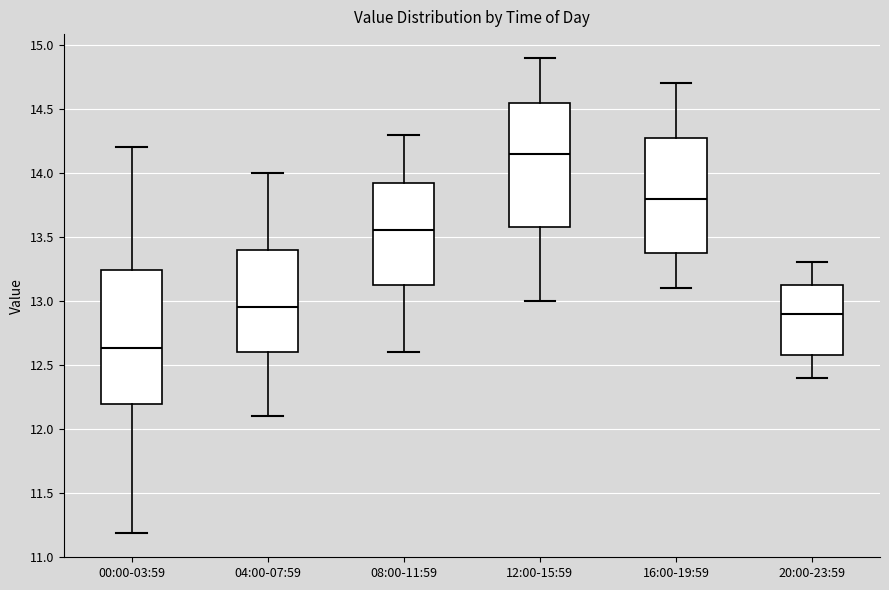

Reading left to right, transcribe this box plot: for each box, give where its median line is, the range the box spans, and where its two whiskers end, as read against the y-axis. The values are not printed on the chart, so give them approximately, as read against the axis.

00:00-03:59: median 12.65, box 12.20 to 13.25, whiskers 11.20 to 14.20
04:00-07:59: median 12.95, box 12.60 to 13.40, whiskers 12.10 to 14.00
08:00-11:59: median 13.55, box 13.15 to 13.95, whiskers 12.60 to 14.30
12:00-15:59: median 14.15, box 13.60 to 14.55, whiskers 13.00 to 14.90
16:00-19:59: median 13.80, box 13.40 to 14.30, whiskers 13.10 to 14.70
20:00-23:59: median 12.90, box 12.60 to 13.15, whiskers 12.40 to 13.30